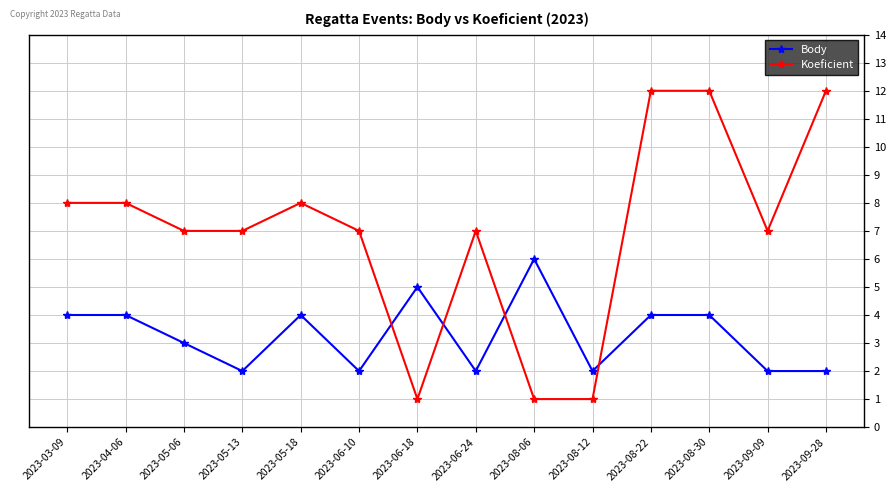

What is the highest value of the Body series?

6